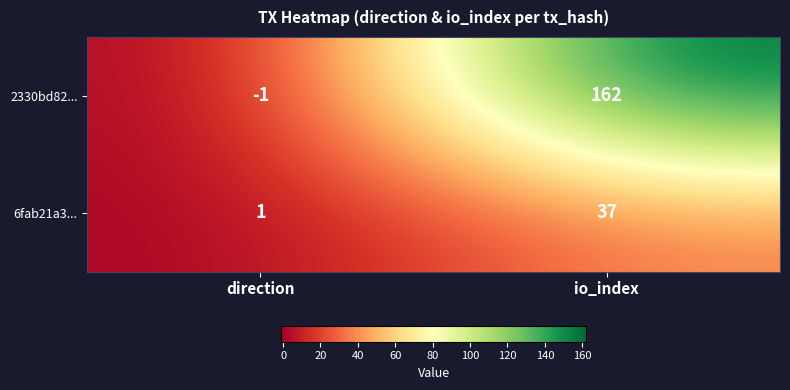

Read the 6fab21a3... value at io_index, to the nearest 5.

35